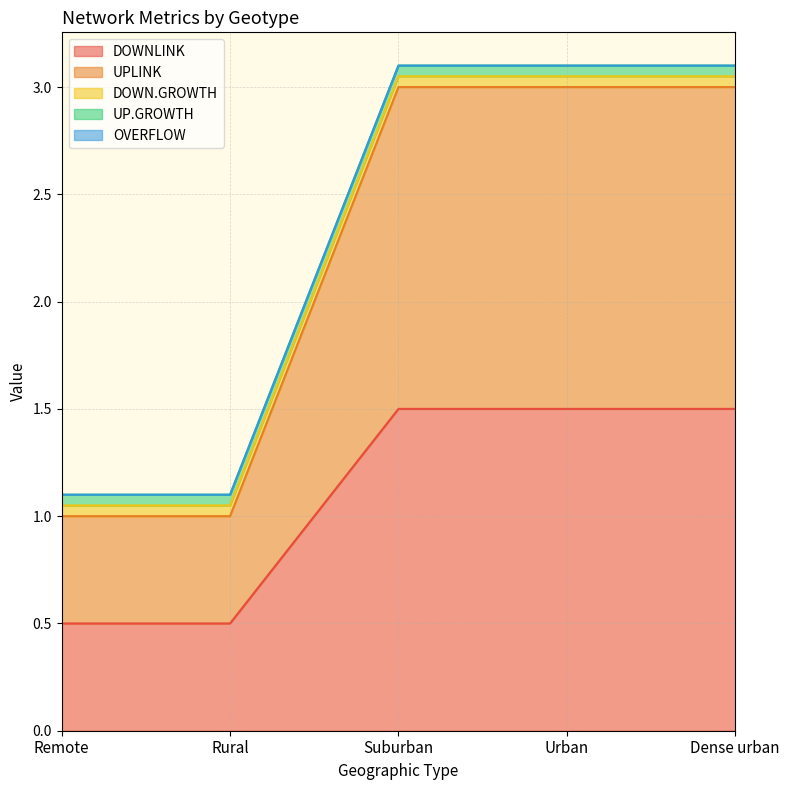

Is it true that OVERFLOW equals 0.0 at Suburban?

True